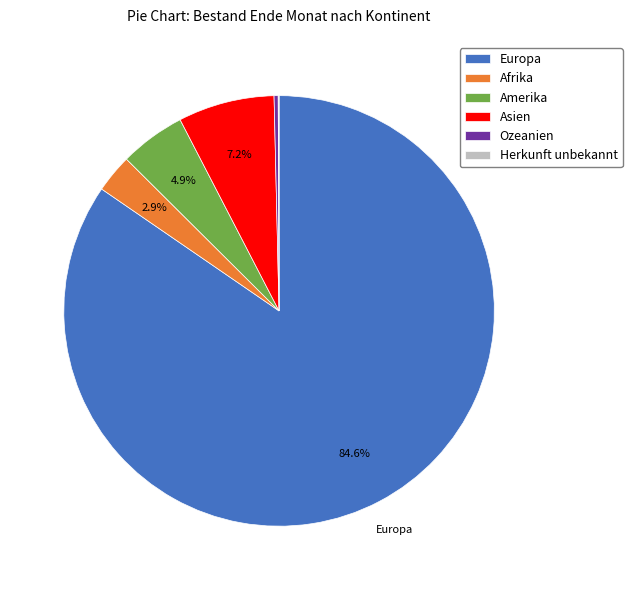

Do Europa and Asien together represent more than half of the pie?

Yes